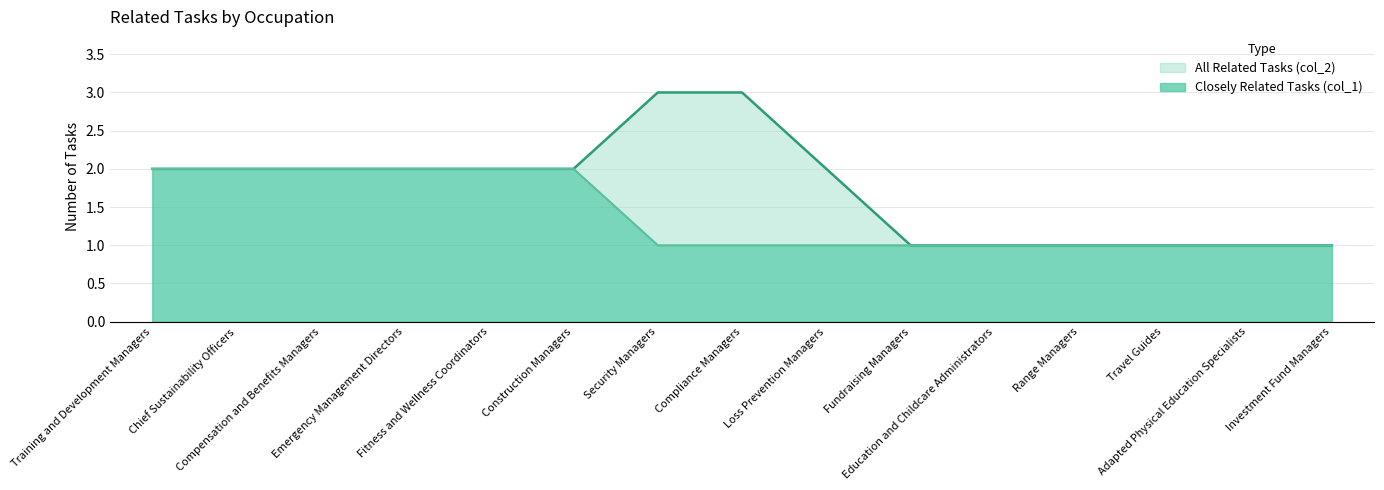

Count the number of categories in the chart.

15